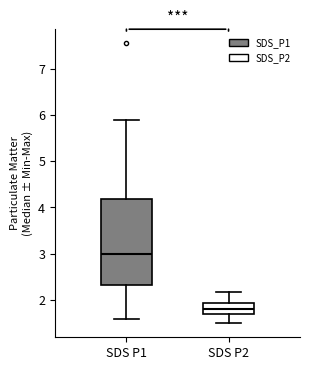

Which box has the lowest median line?

SDS P2